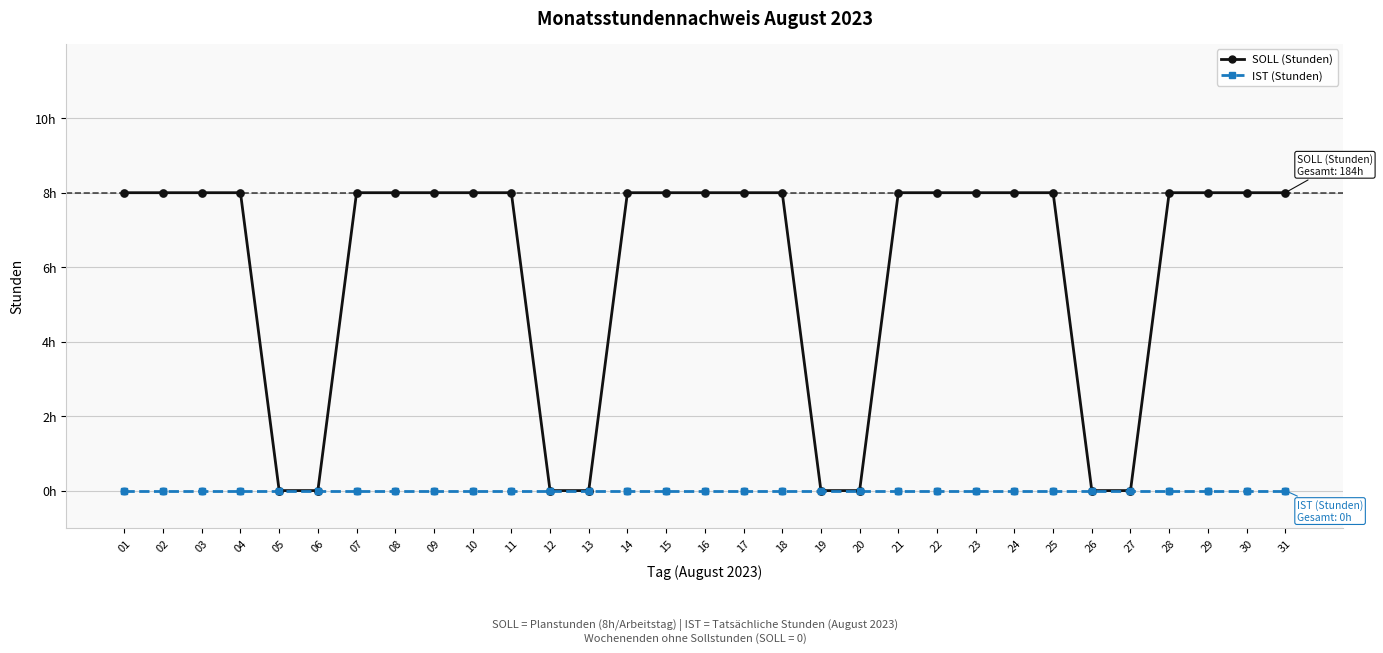

At which category is the sum across all series the highest?

01